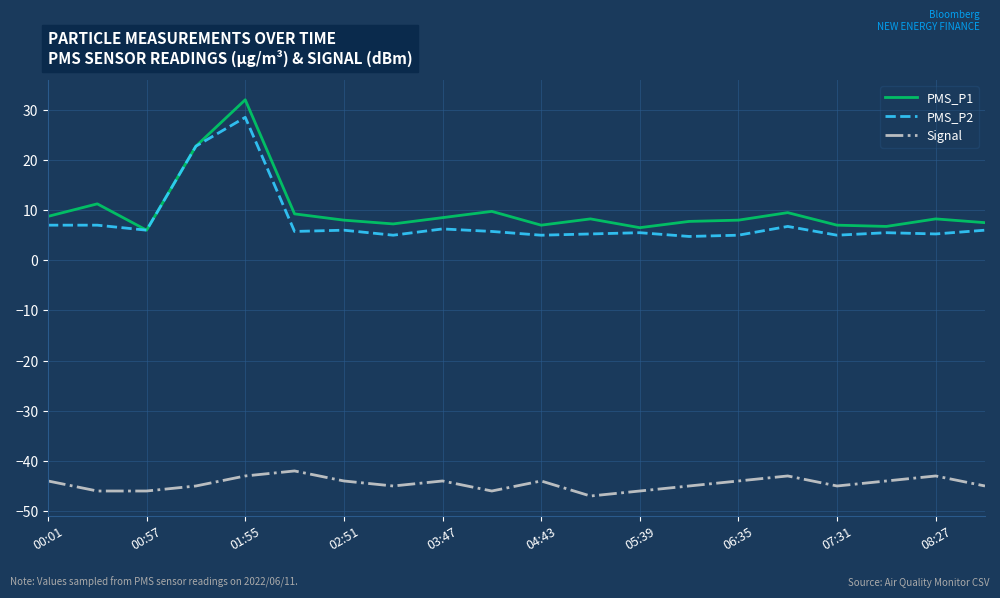

What is the maximum value for PMS_P2?

28.5